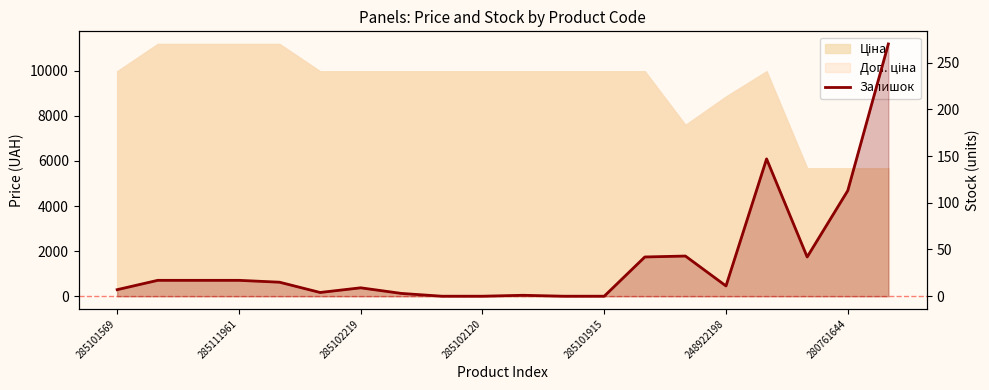

How many values are below 15?

10